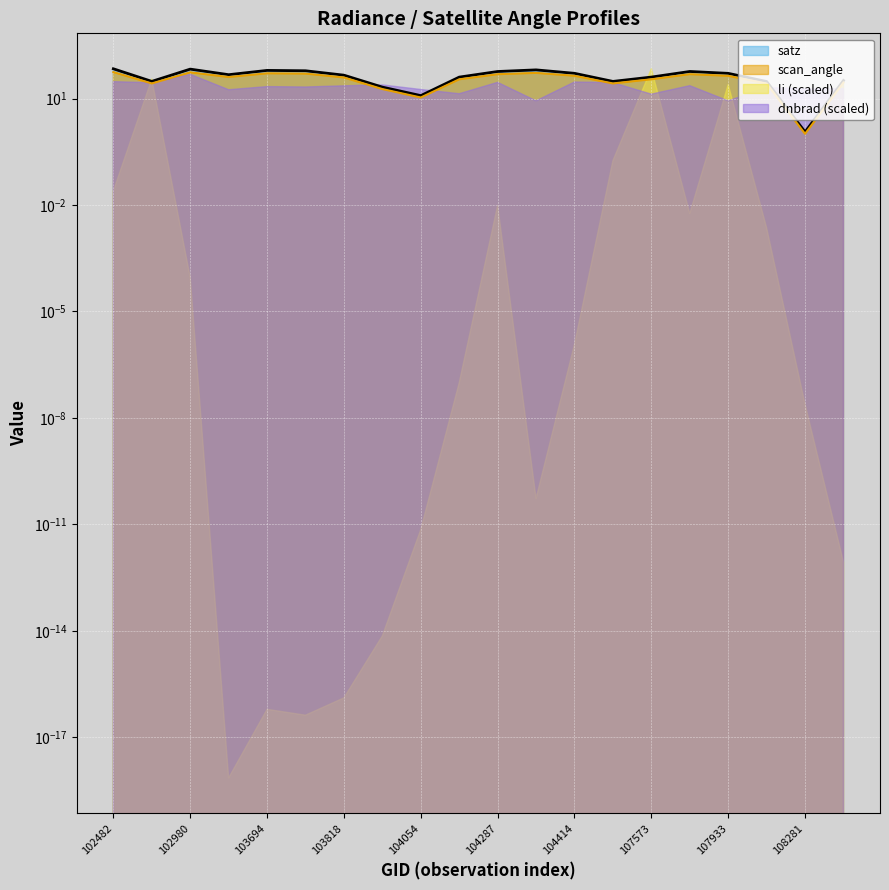

What is the difference between the maximum and second lowest values in the scan_angle series?

45.2